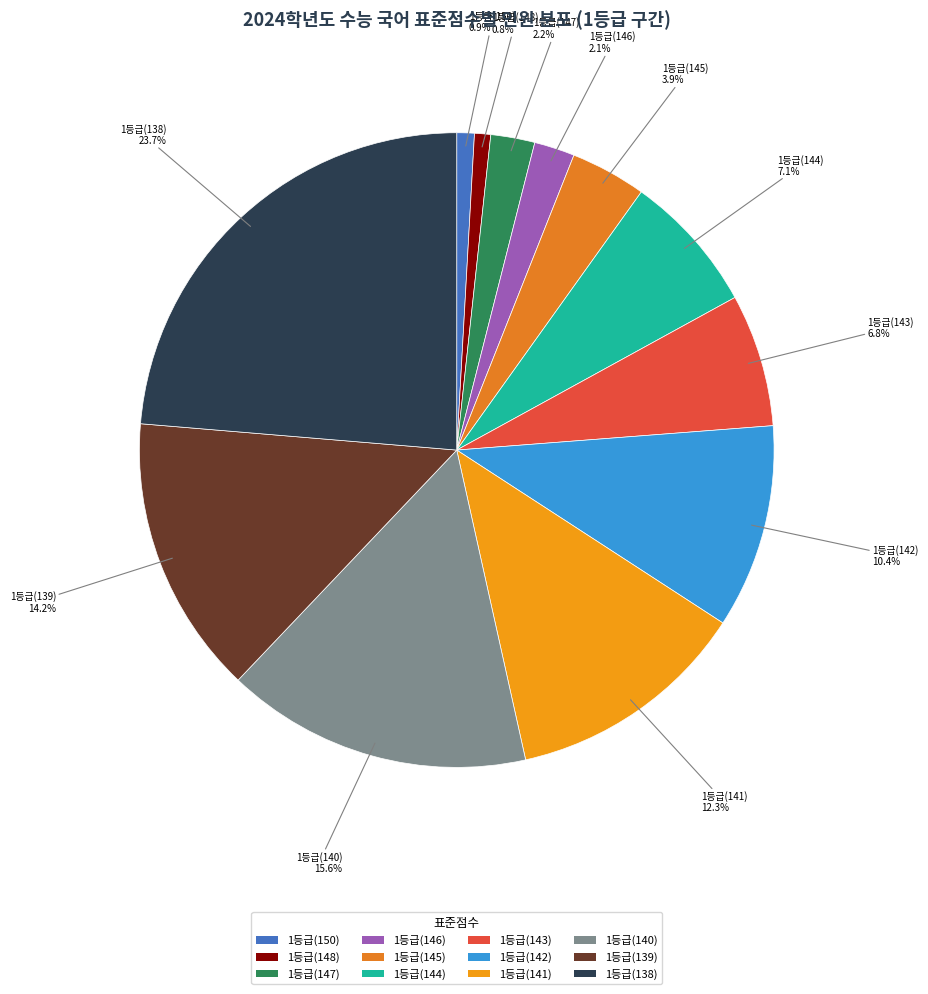

What is the total percentage of 1등급(142) and 1등급(139)?

24.6%